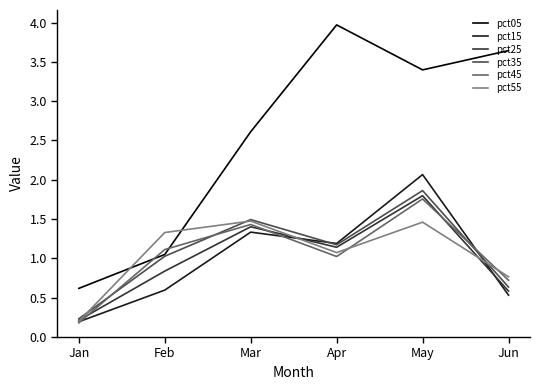

At which label does pct35 reach its minimum?

Jan